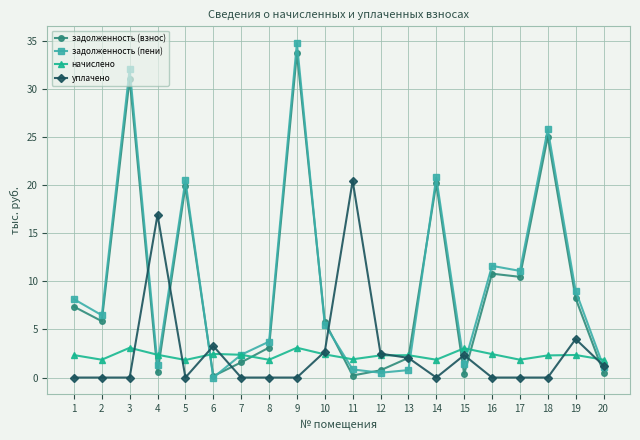

What is the total value across all series at 4?

21.1